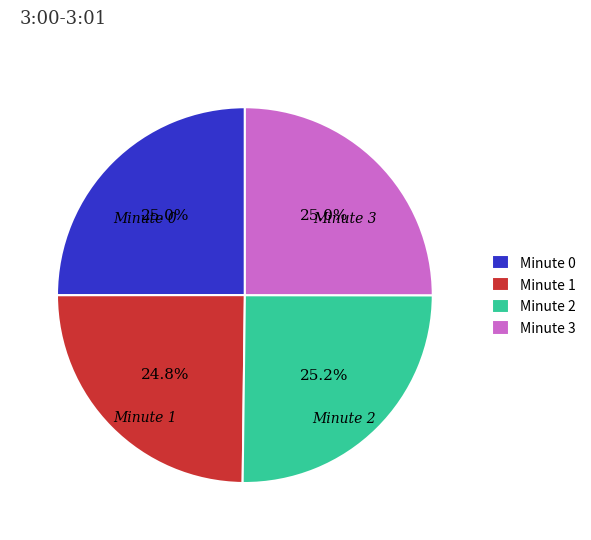

Is there any slice that represents more than half of the pie?

No